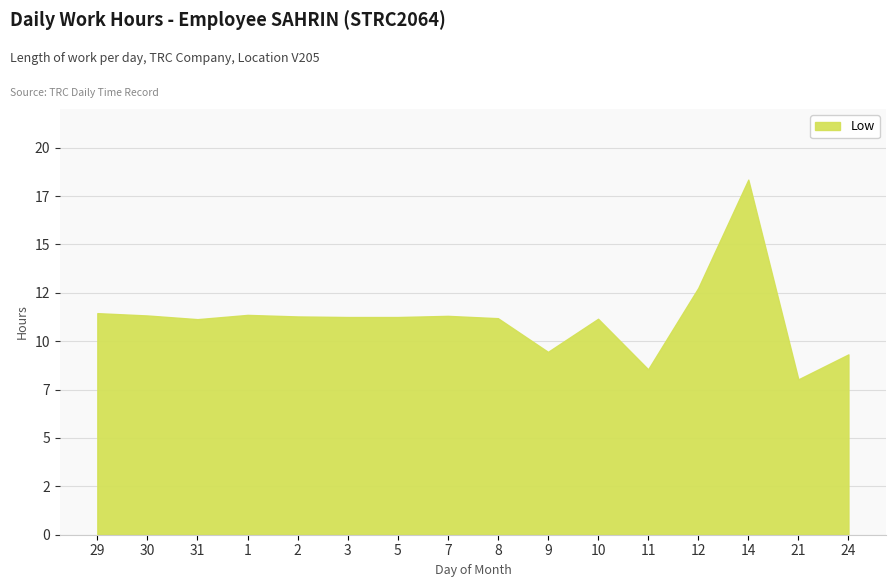

What is the change in value from 12 to 14?

+5.6